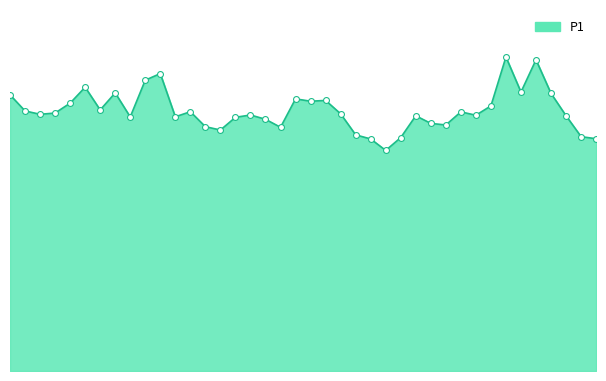

Does the chart have visible grid lines?

No